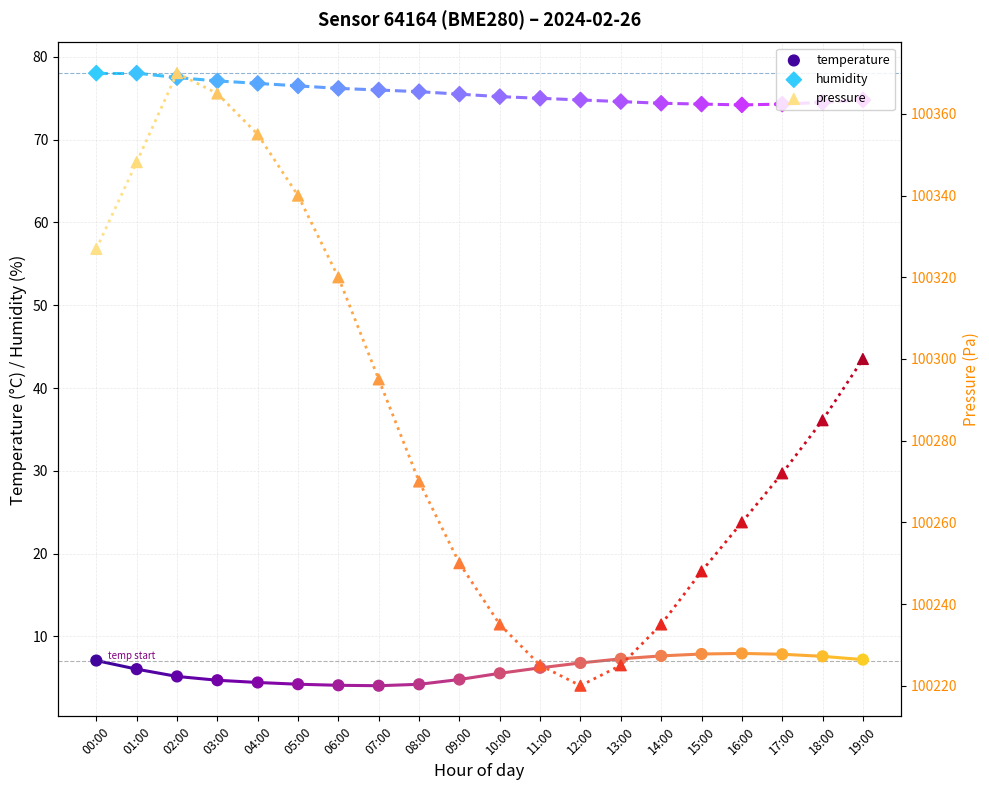

Is the value of pressure at 02:00 greater than the value of humidity at 05:00?

Yes